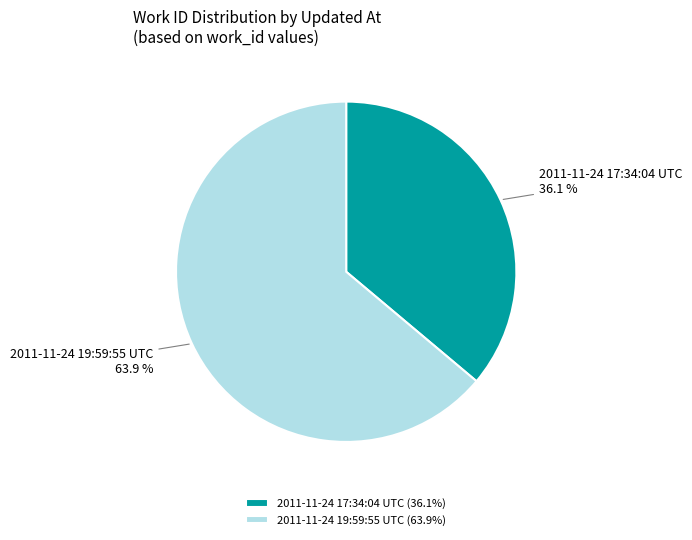

Approximately how many times larger is the value at 2011-11-24 19:59:55 UTC compared to 2011-11-24 17:34:04 UTC?

1.8